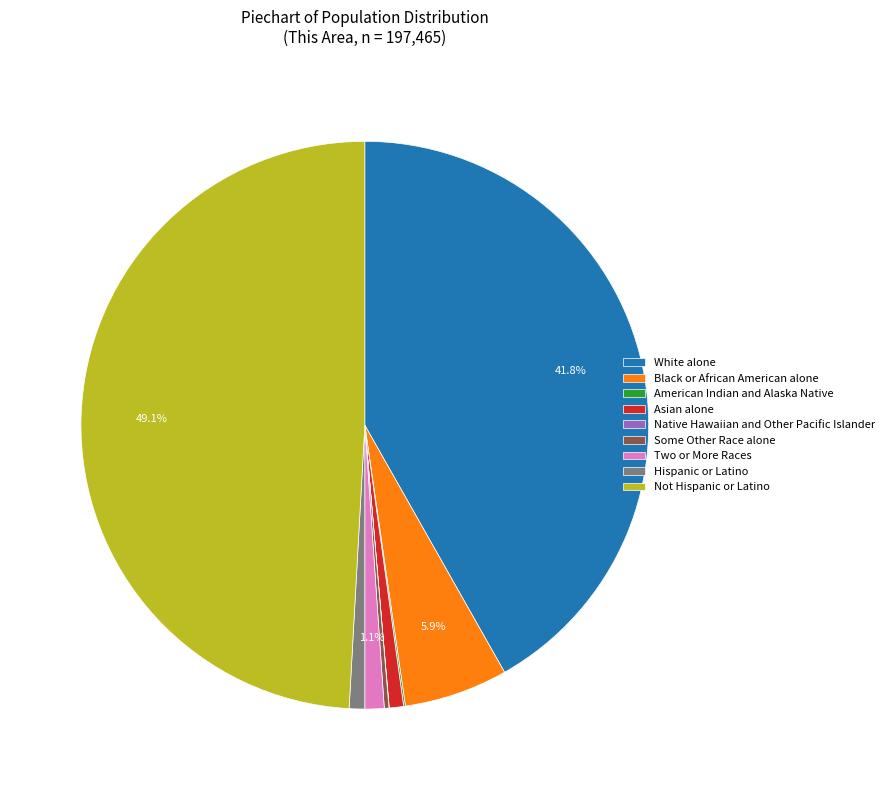

What is the largest slice in the pie chart?

Not Hispanic or Latino